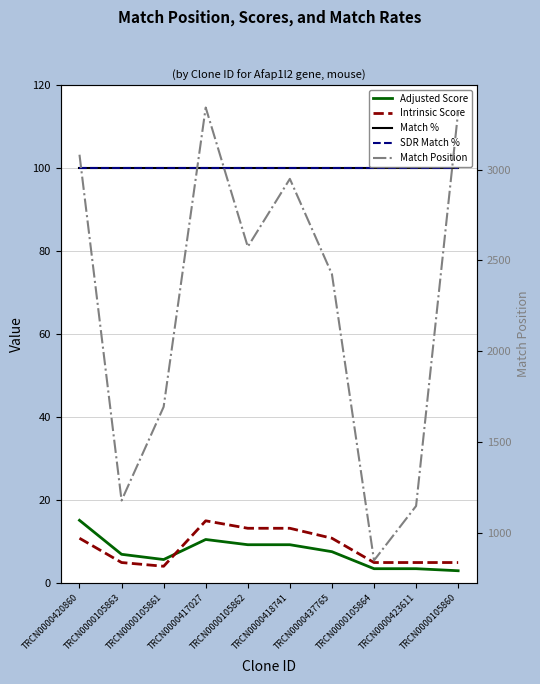

At which category is the sum across all series the highest?

TRCN0000417027